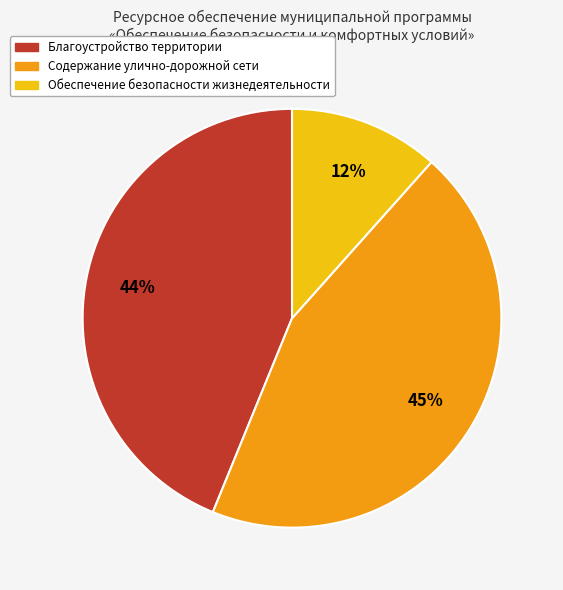

Approximately how many times larger is the value at Содержание улично-дорожной сети compared to Благоустройство территории?

1.0